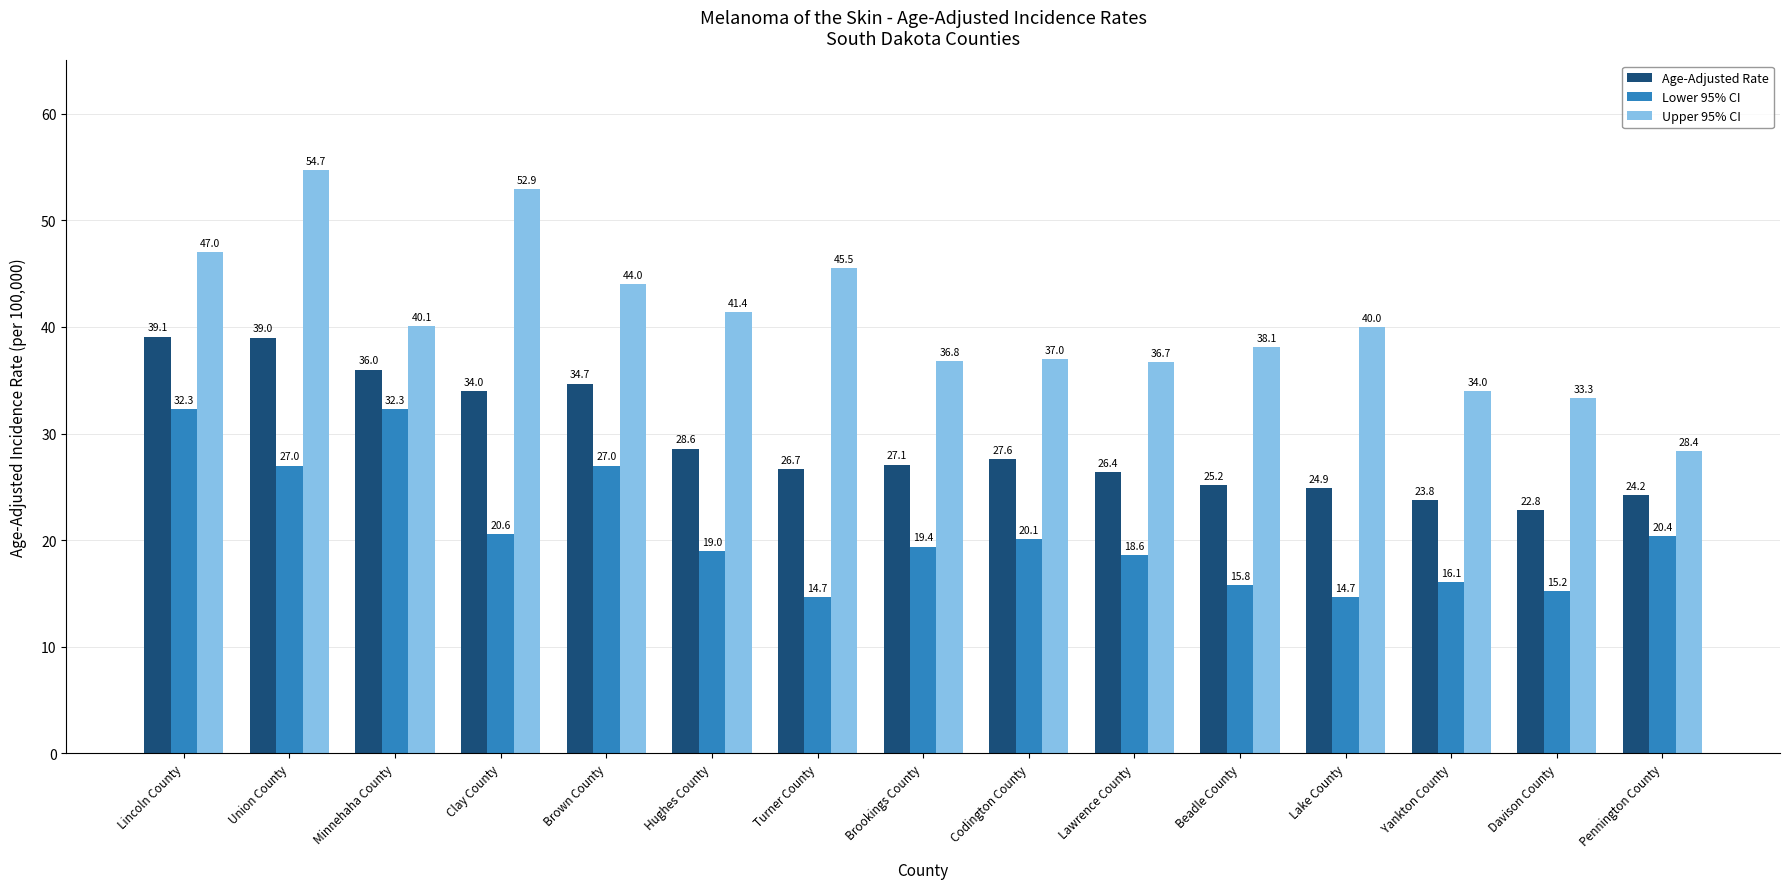

What is the value of the Age-Adjusted Rate bar at the 4th from the left?

34.0